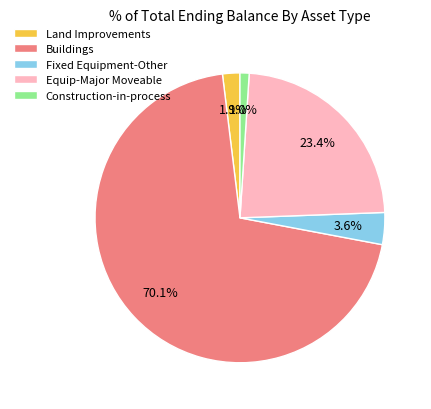

To the nearest percent, what is the average slice percentage?

20%